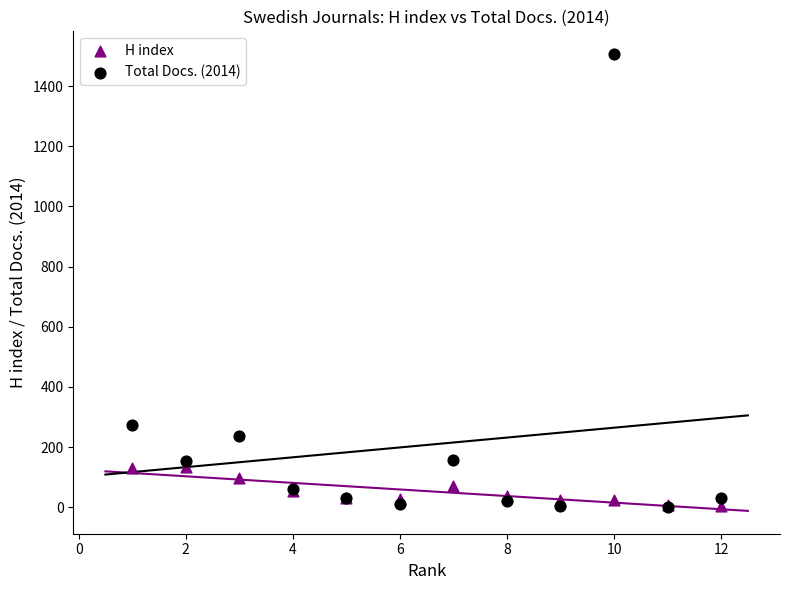

In the Total Docs. (2014) series, what Y value is closest to 753?

273